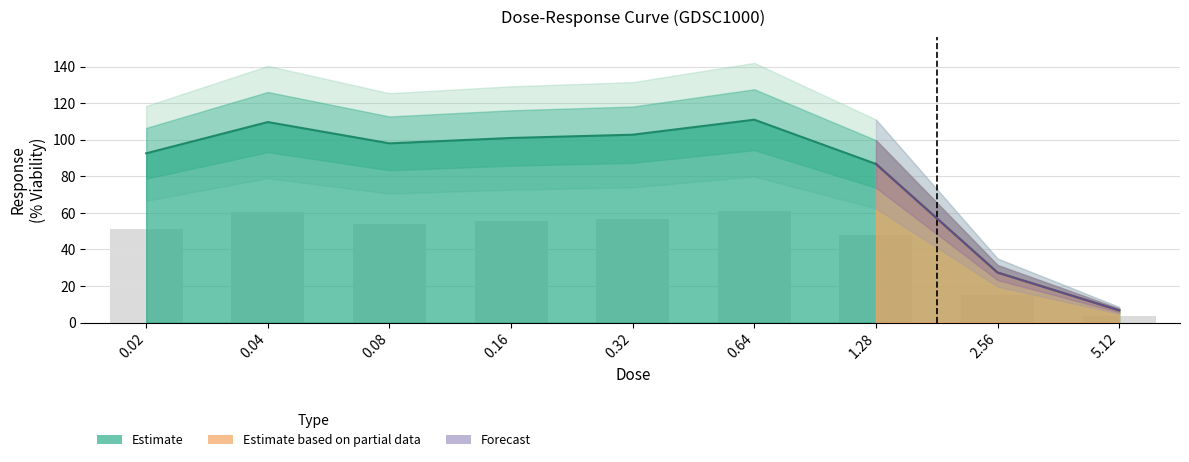

At which category does the chart reach its minimum across all series?

5.12